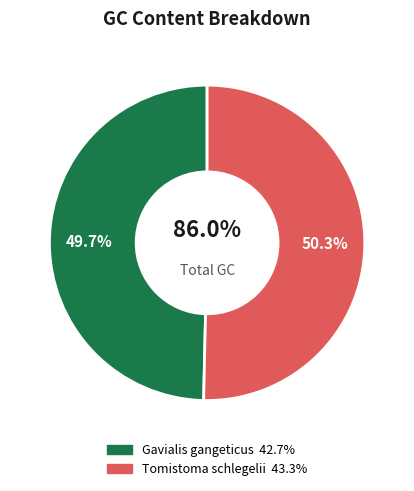

Combined, do Tomistoma schlegelii and Gavialis gangeticus account for over 50%?

Yes